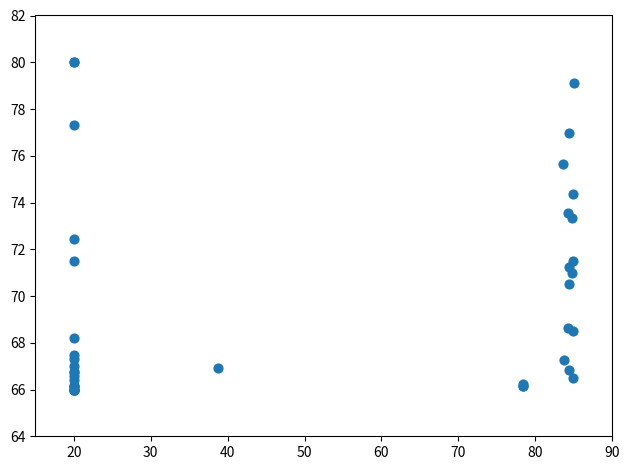

What Y value in the scatter plot is closest to 73?

73.4